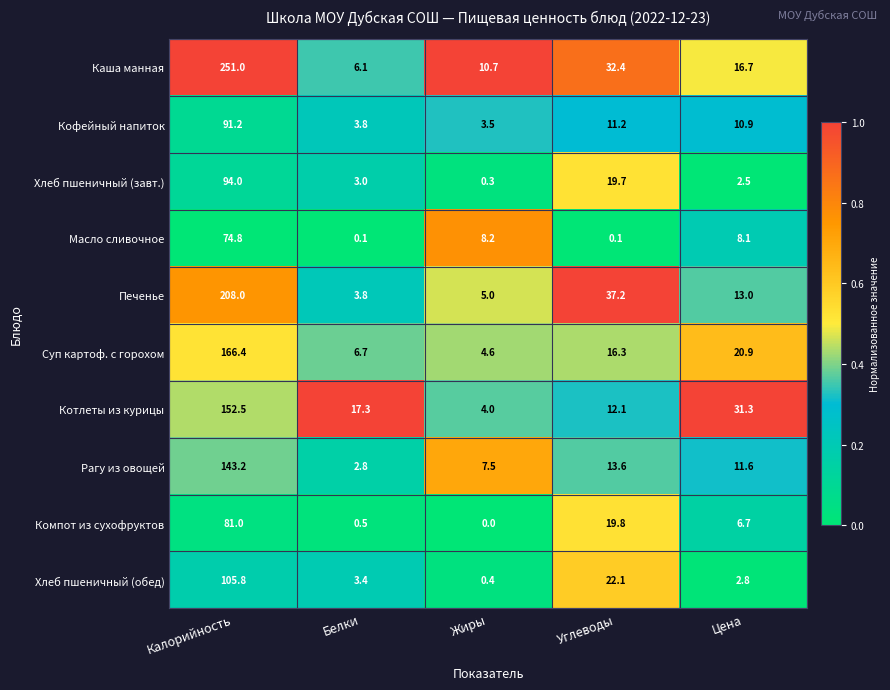

True or false: Хлеб пшеничный (завт.) has a value of 2.5 at Цена.

True